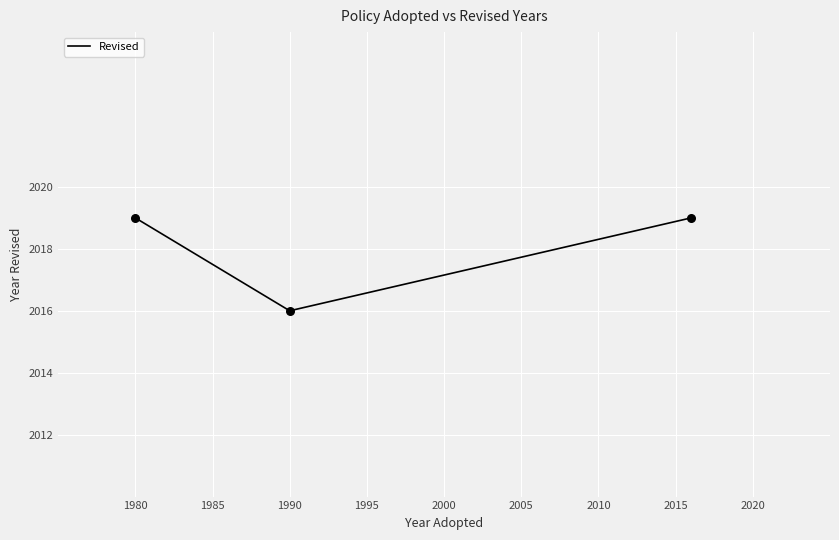

What is the sum of all values?

6054